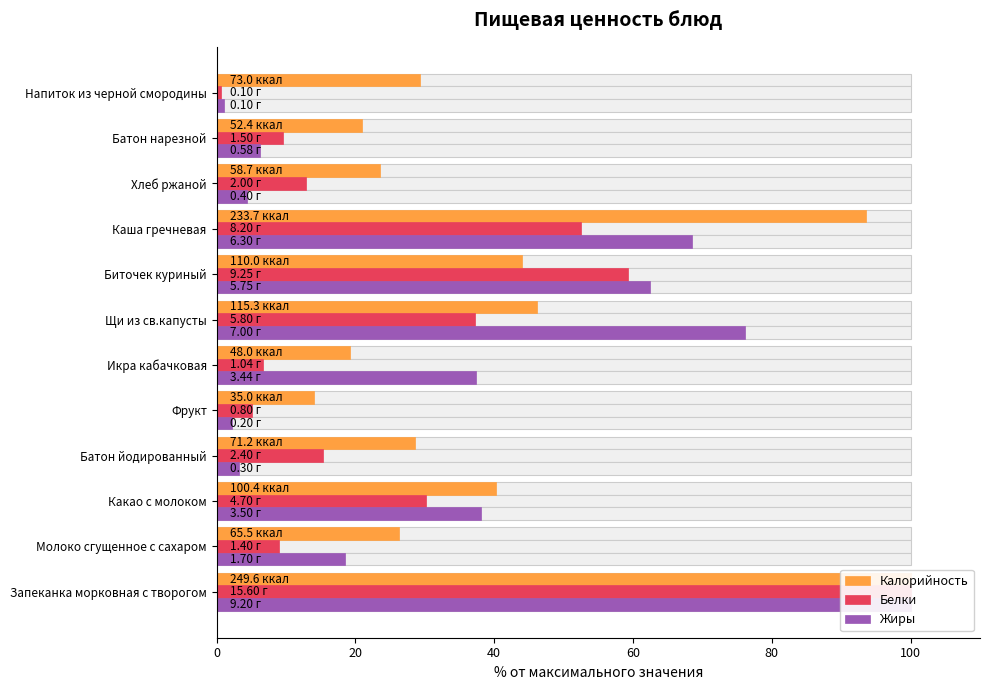

Which series has the widest spread of values?

Белки